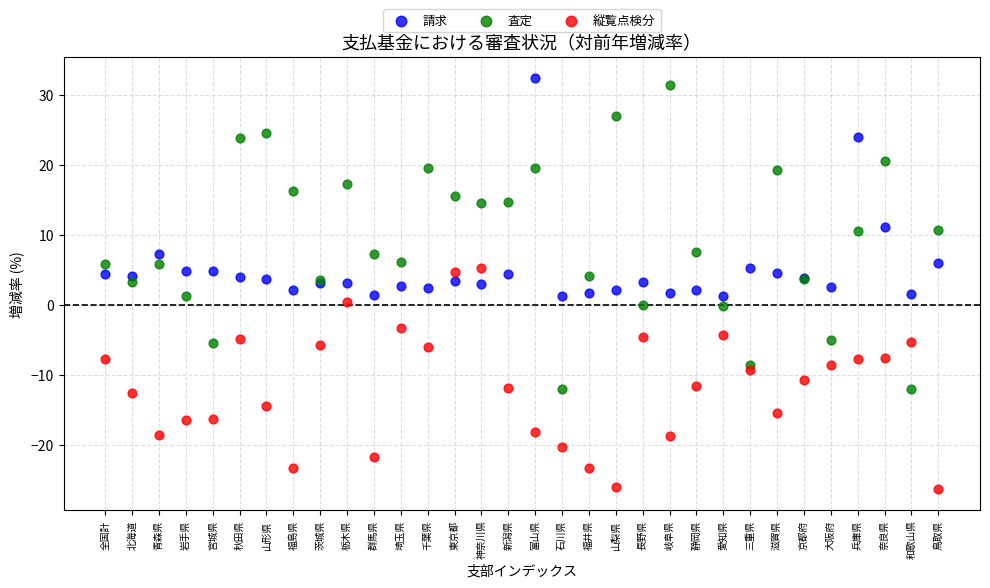

Which series contains the highest Y value?

請求